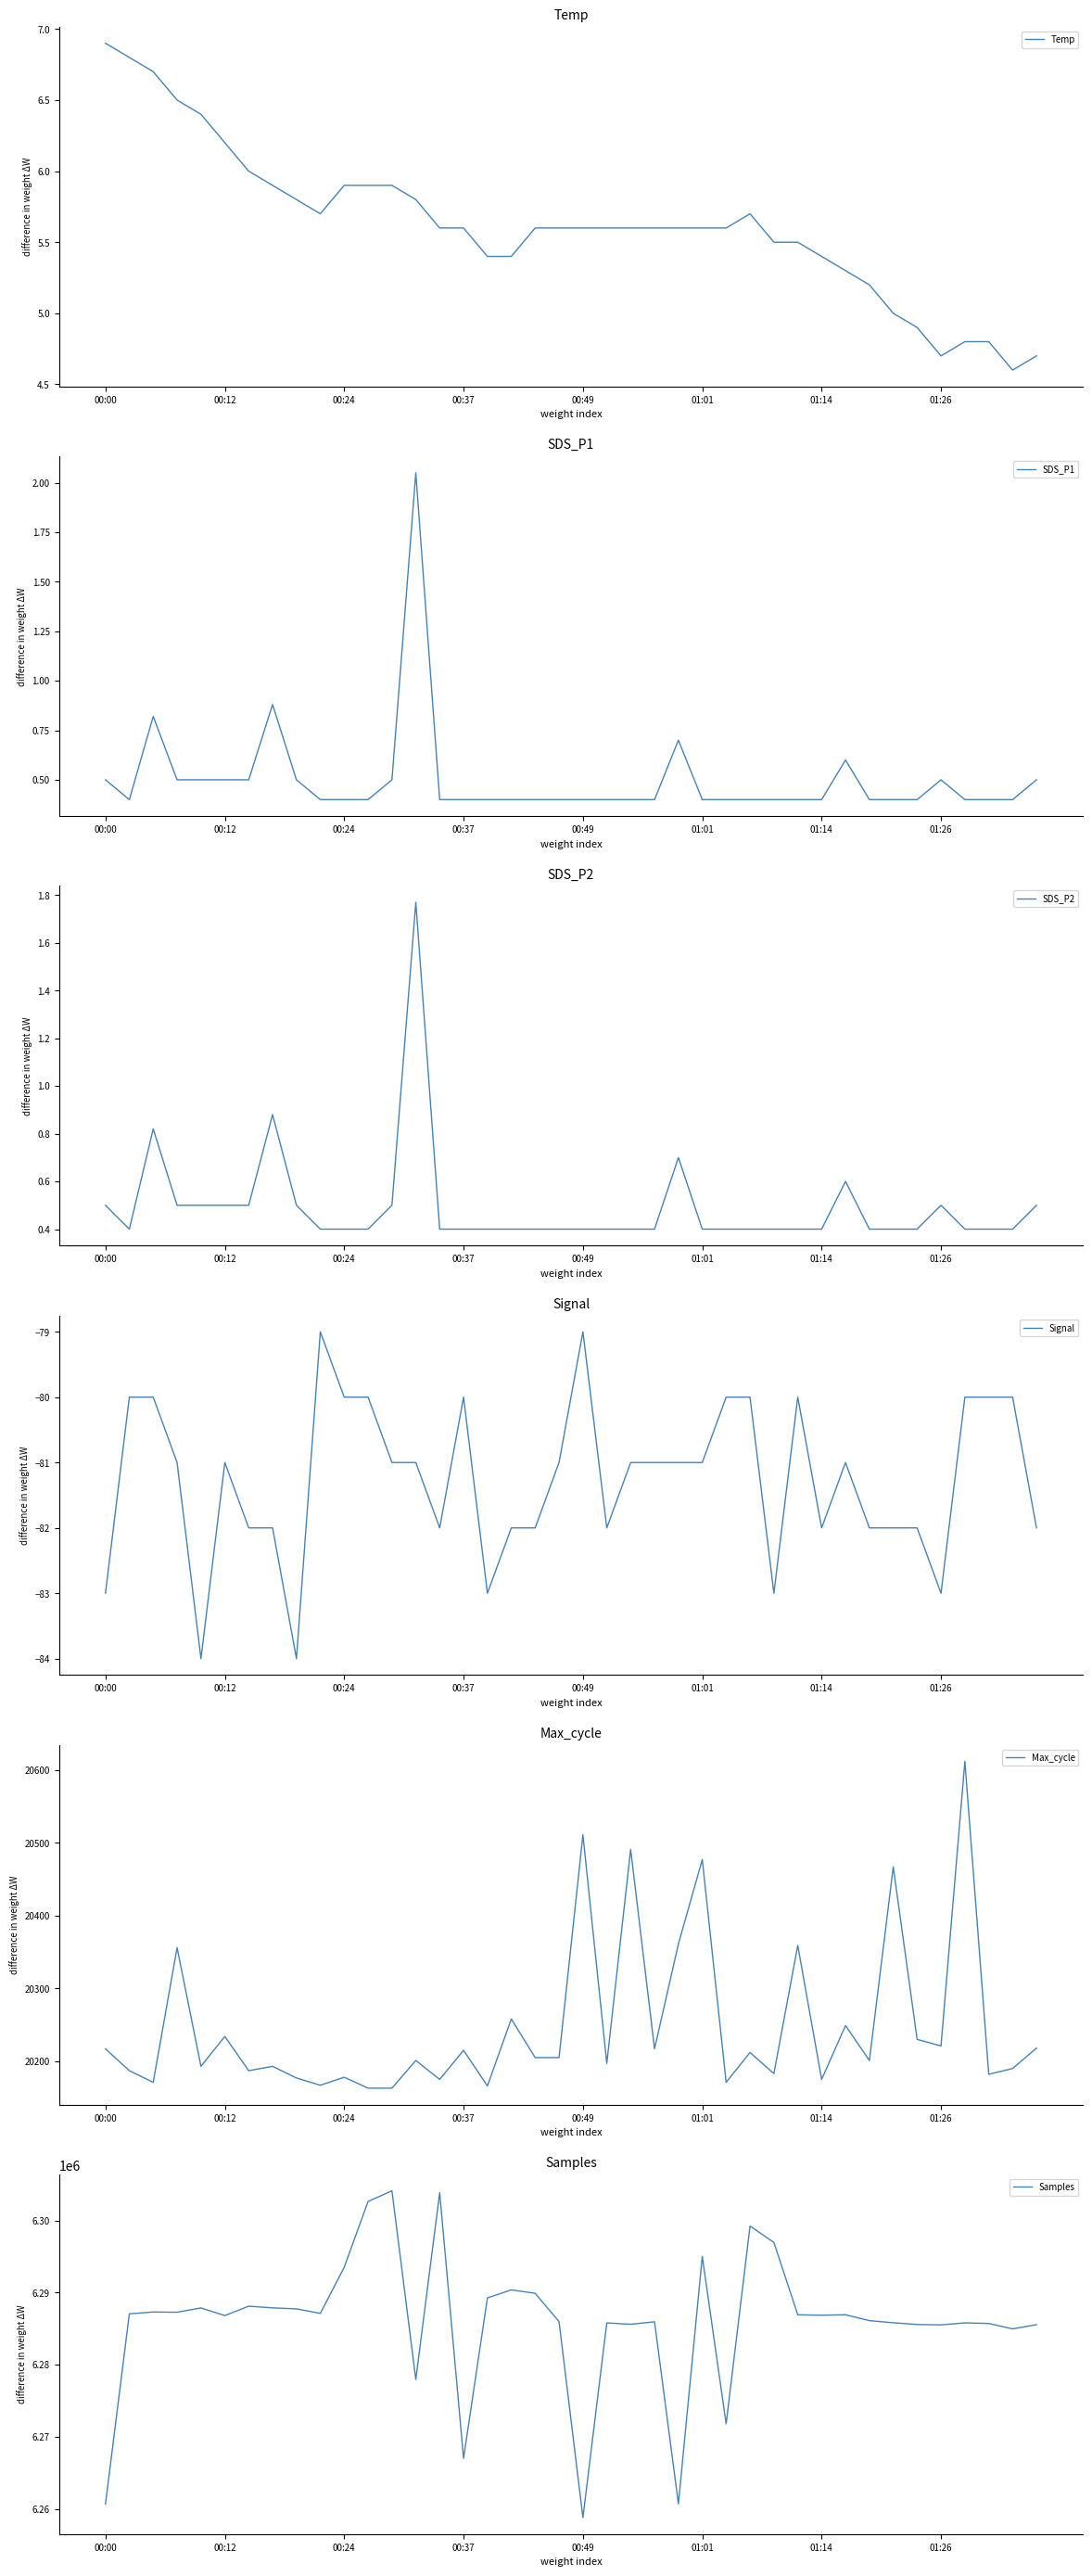

At which label does Samples reach its minimum?

00:49